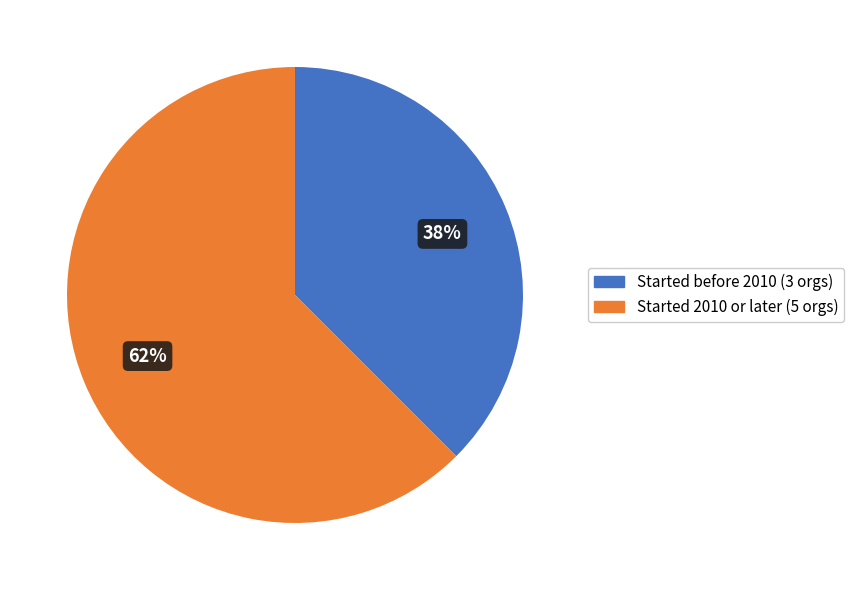

To the nearest percent, what is the average slice percentage?

50%